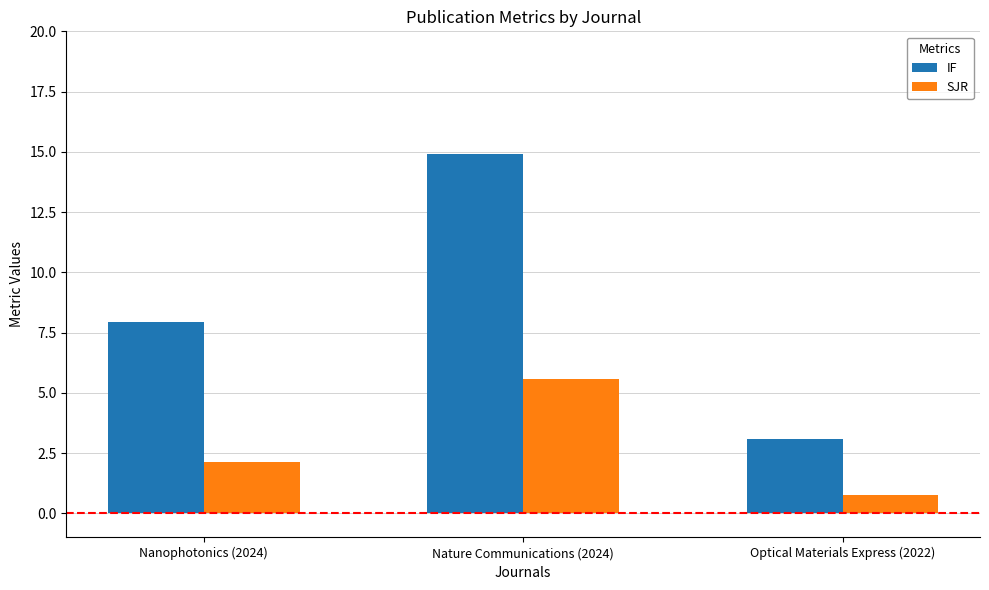

Which label corresponds to the largest value in the chart?

Nature Communications (2024)